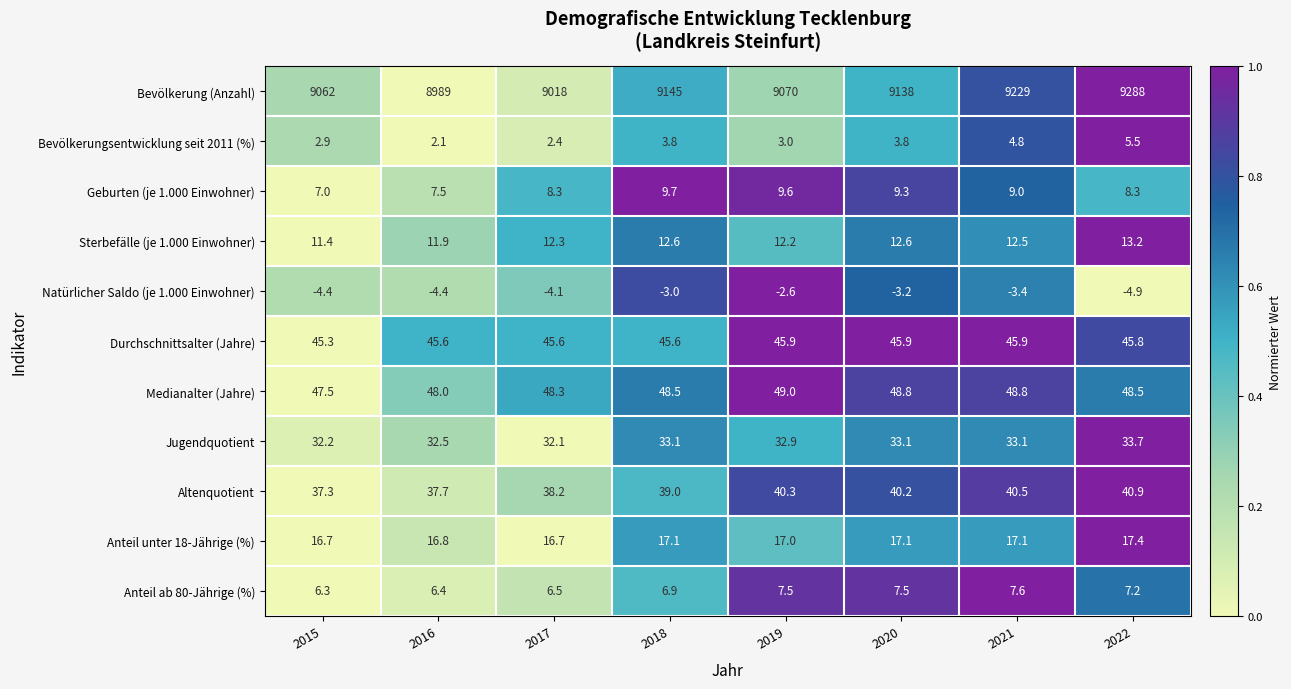

At which label does Jugendquotient first exceed 33?

2018